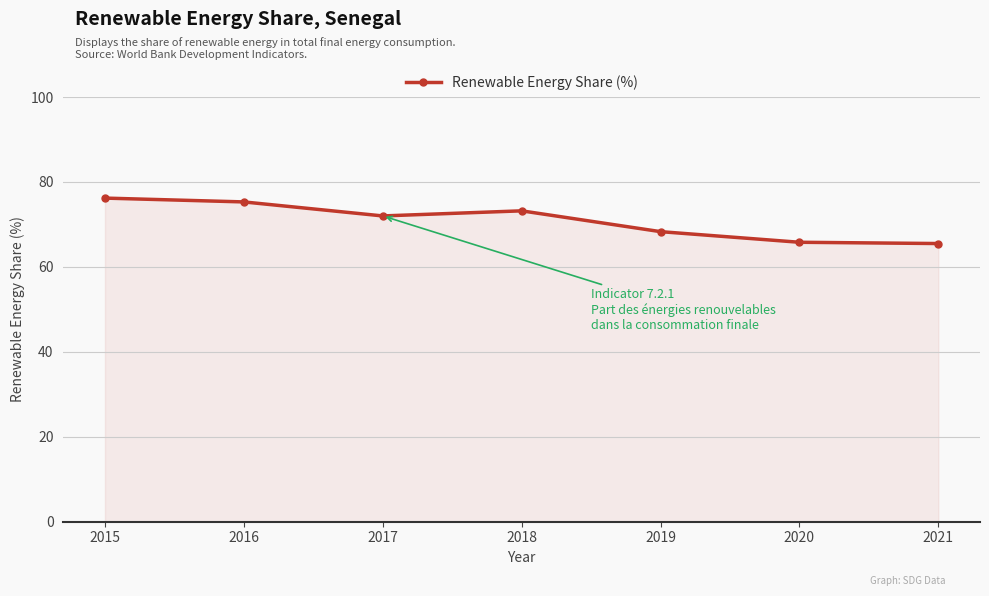

Count the number of categories in the chart.

7